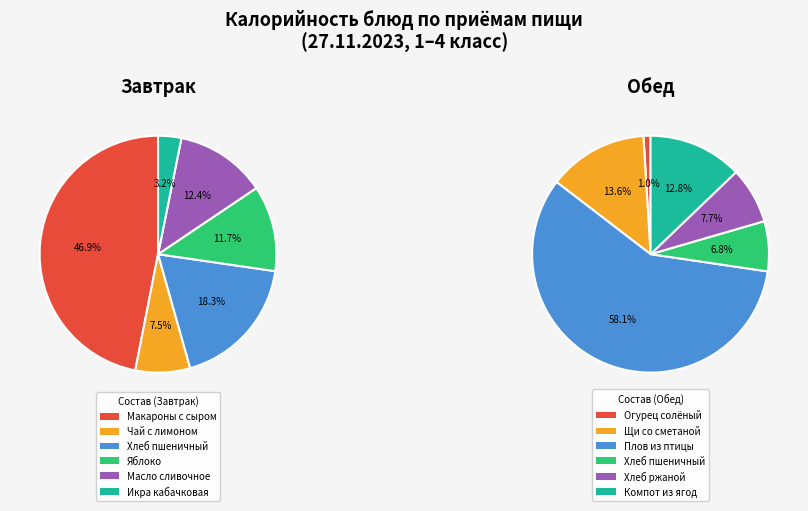

True or false: 5 accounts for 3% of the total.

True